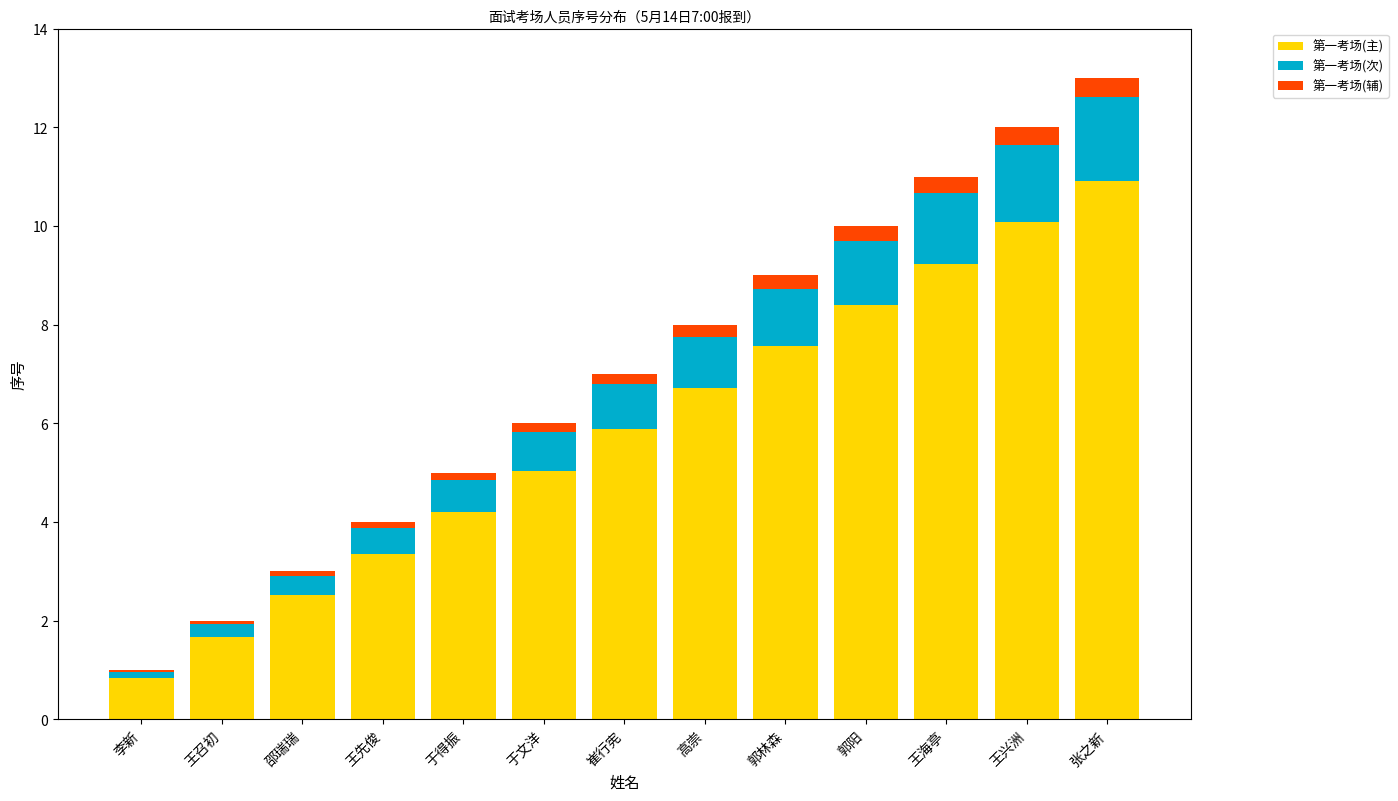

Is it true that 第一考场(主) equals 4.2 at 于得振?

True